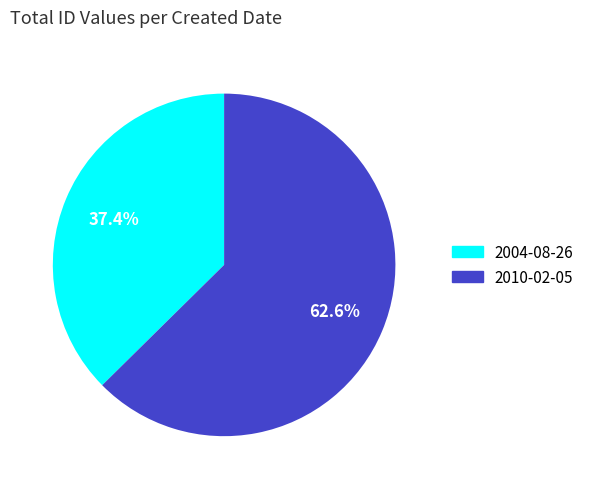

Is it true that 2004-08-26 is 43% of the pie?

False